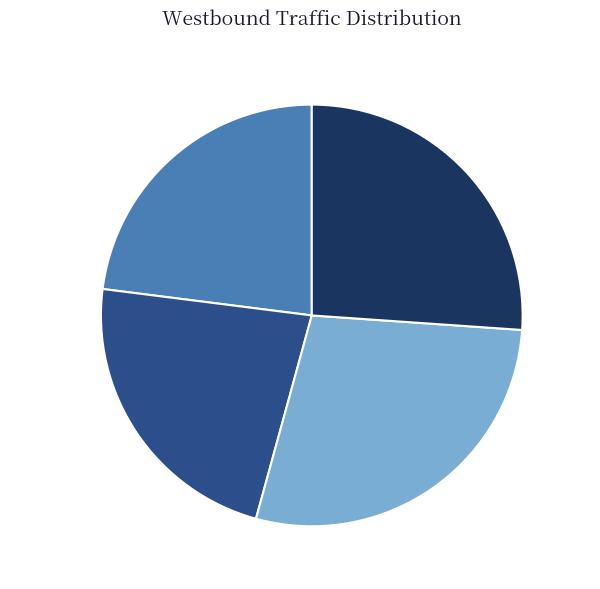

Between 2018-11-01 13:45 and 2018-11-01 14:30, which is larger?

2018-11-01 14:30